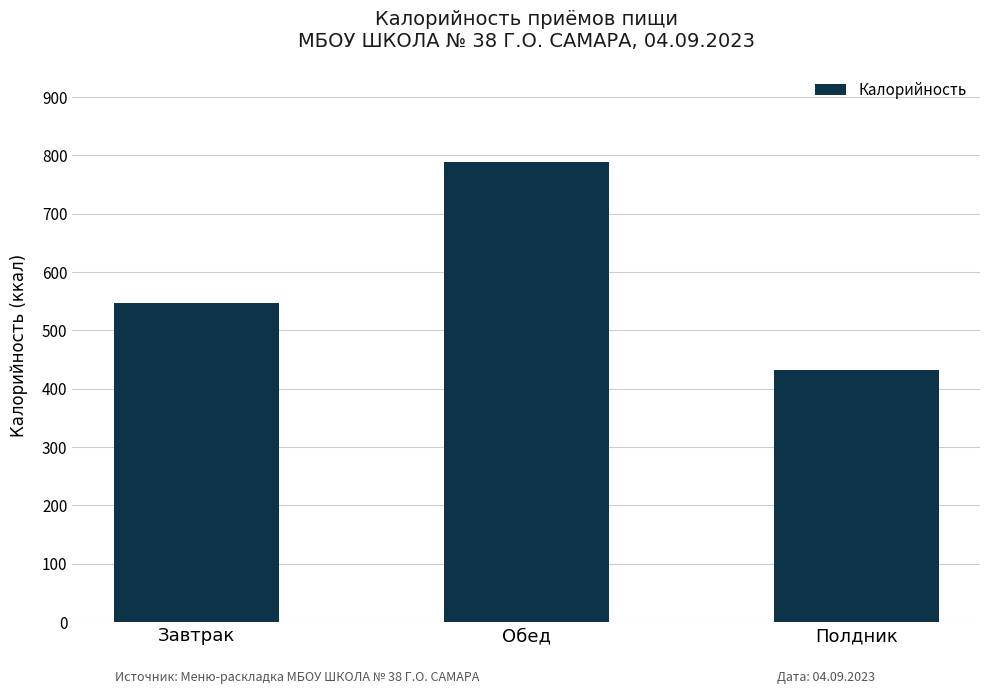

Which category has the lowest value across all series?

Полдник